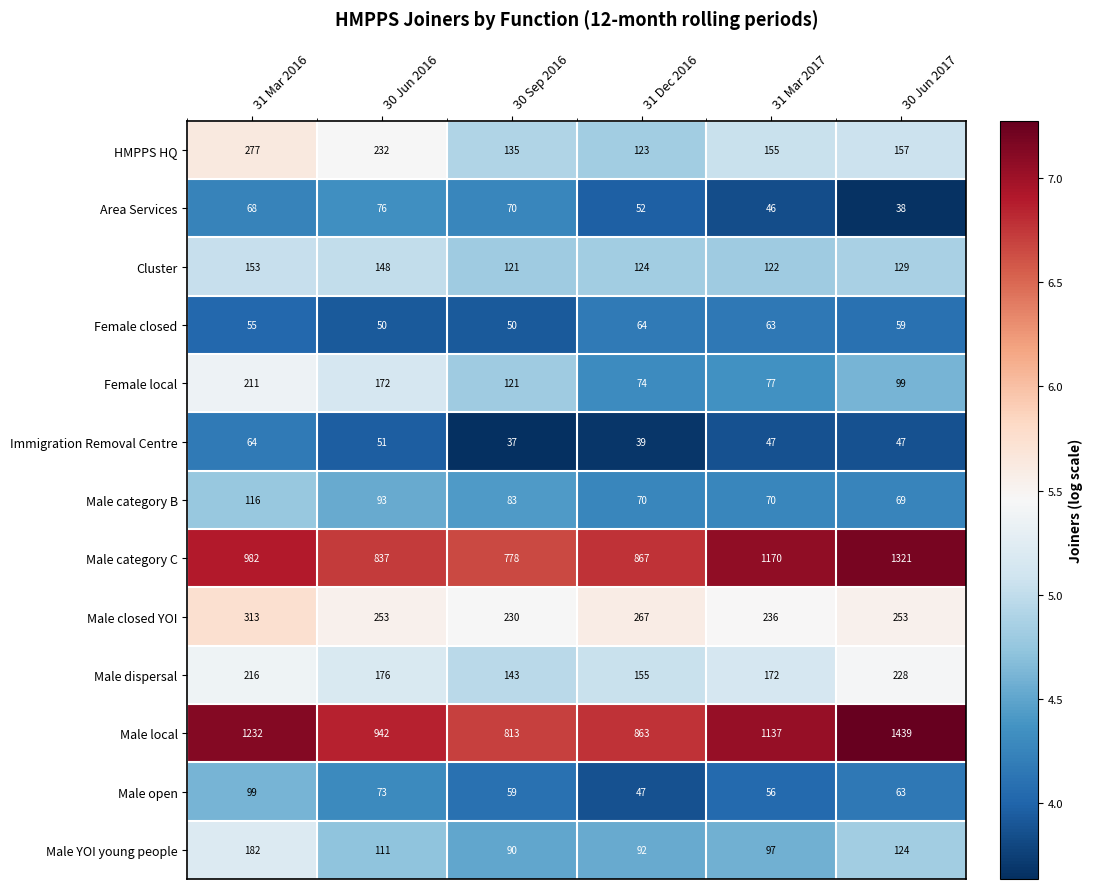

Which series has the largest total across all categories?

Male local